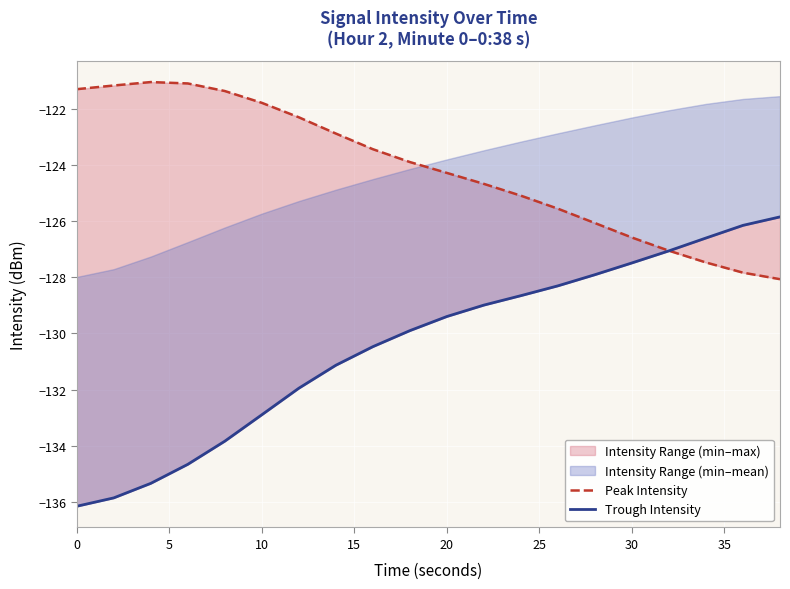

The value of Trough Intensity at 40 is -62.1. True or false?

False